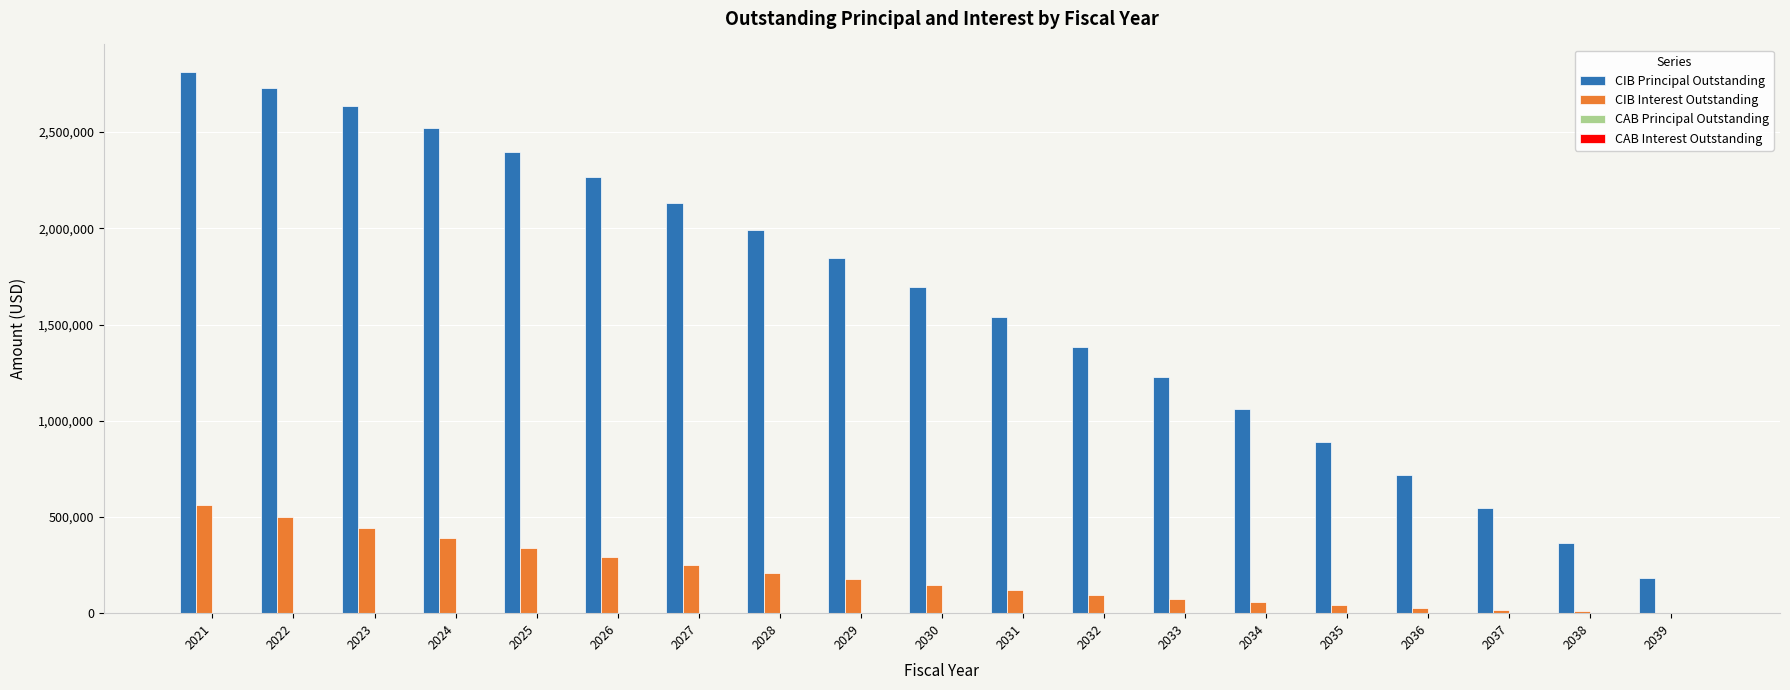

Is the value of CIB Principal Outstanding at 2027 greater than the value of CIB Interest Outstanding at 2035?

Yes